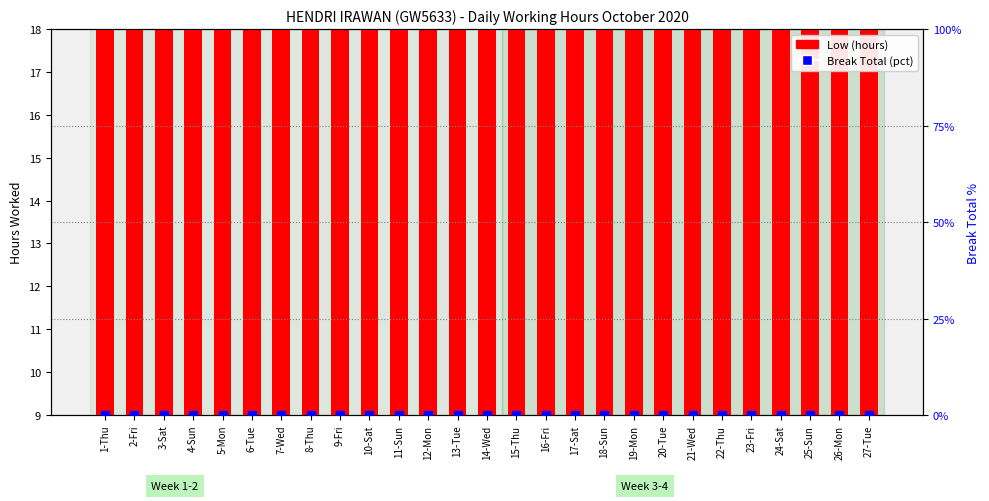

Which series has the widest spread of Y values?

Low (hours)